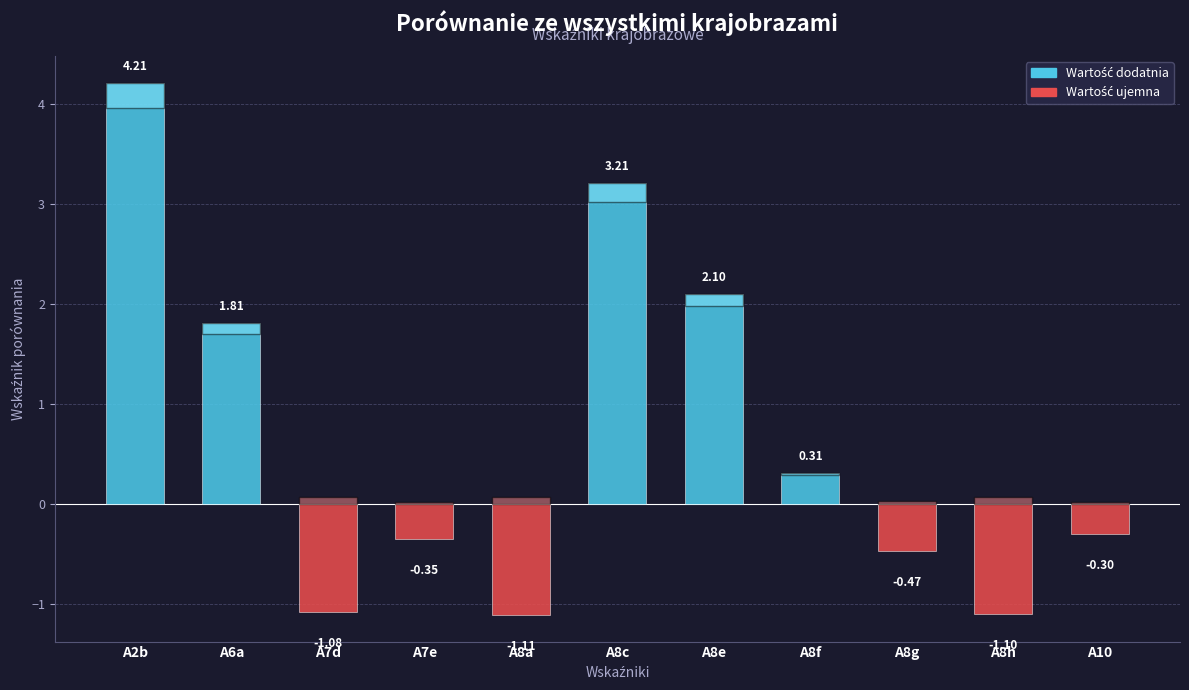

List the labels in order of value, smallest first.

A8a, A8h, A7d, A8g, A7e, A10, A8f, A6a, A8e, A8c, A2b